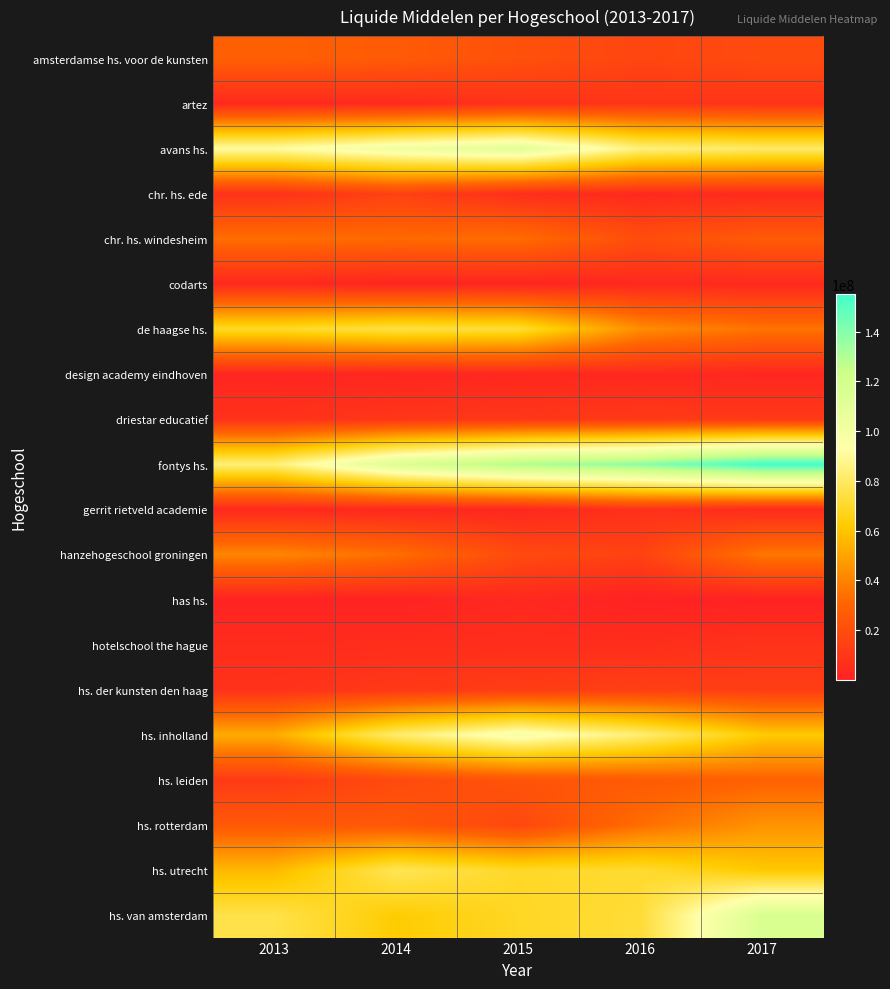

What is the spread (max minus min) of values at 2015?

128705919